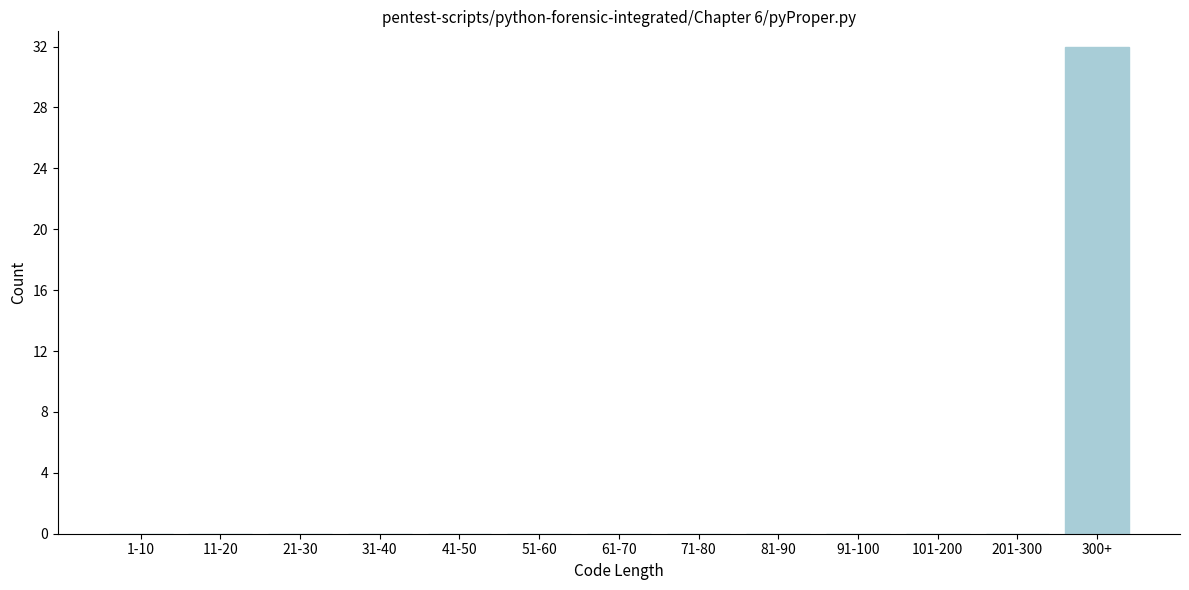

Reading right to left, list all the values displayed in this chart.

300+=32	201-300=0	101-200=0	91-100=0	81-90=0	71-80=0	61-70=0	51-60=0	41-50=0	31-40=0	21-30=0	11-20=0	1-10=0